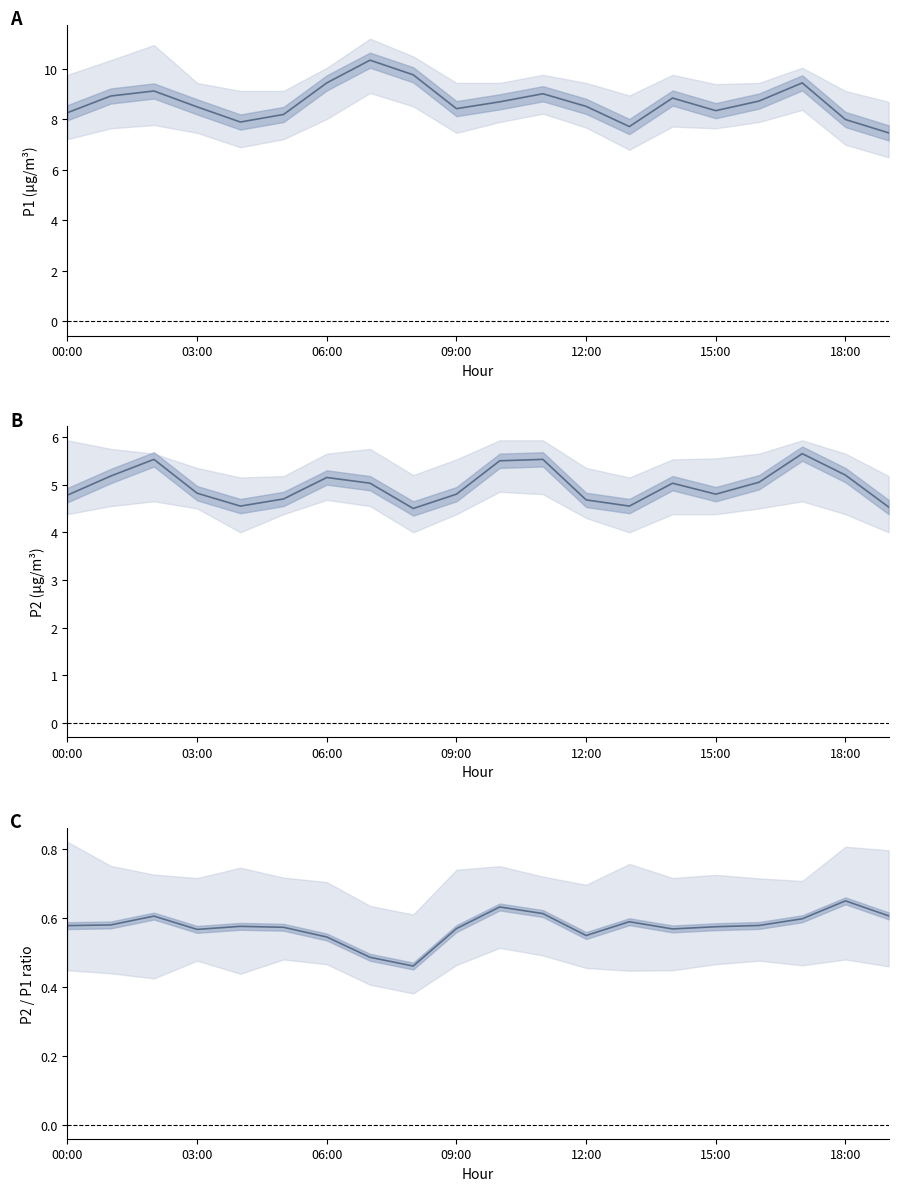

What is the difference between the highest and lowest values at 8?

9.3